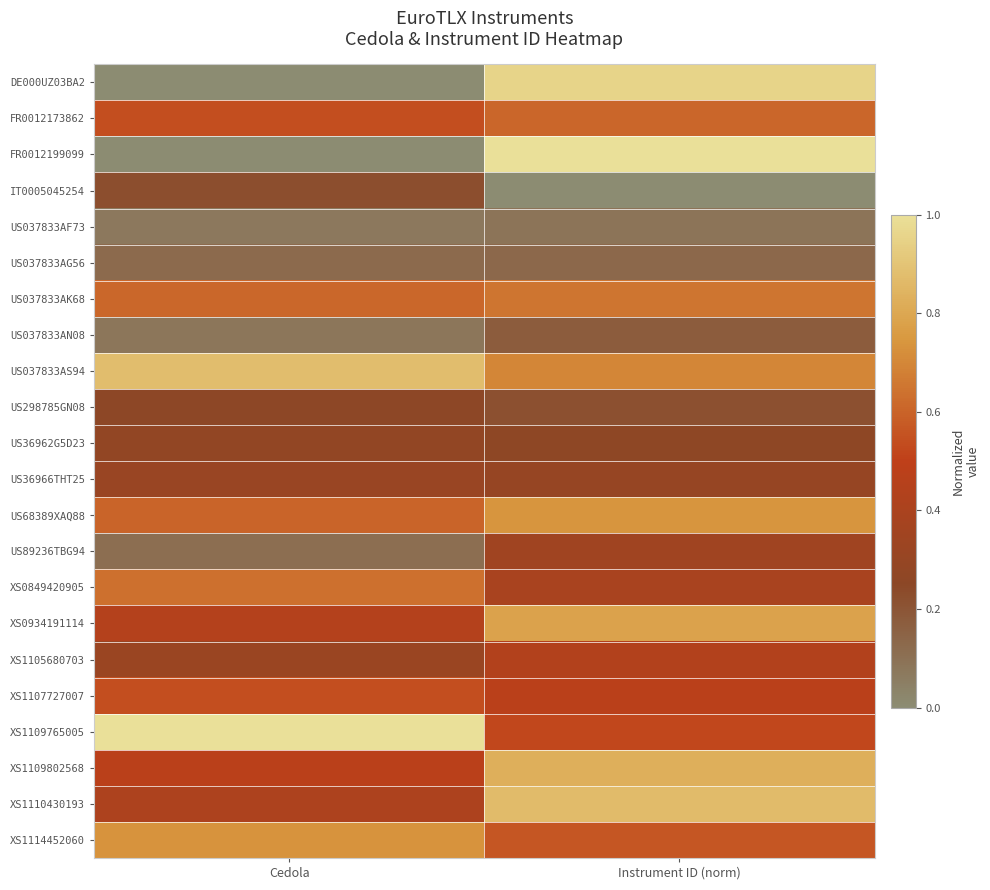

At which category is the sum across all series the highest?

Instrument ID (norm)